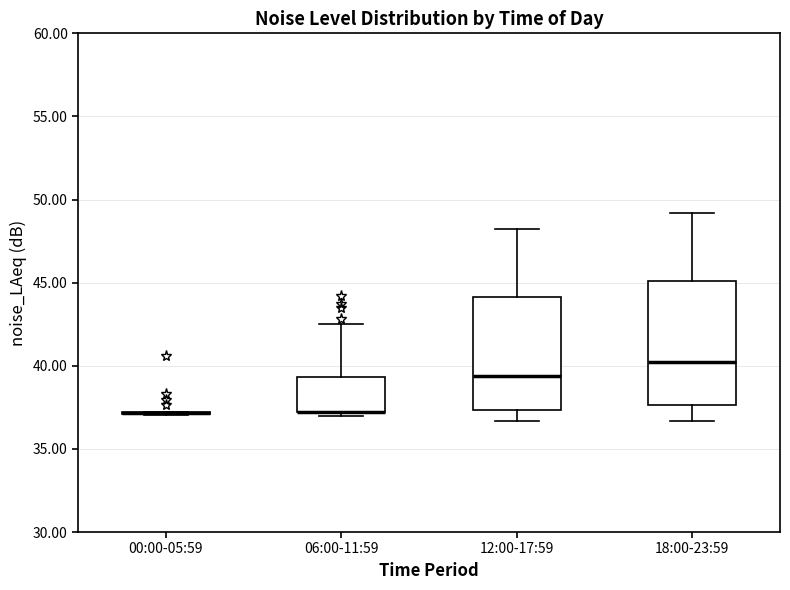

Comparing the boxes themselves (not the whiskers), which one is the tallest?

18:00-23:59